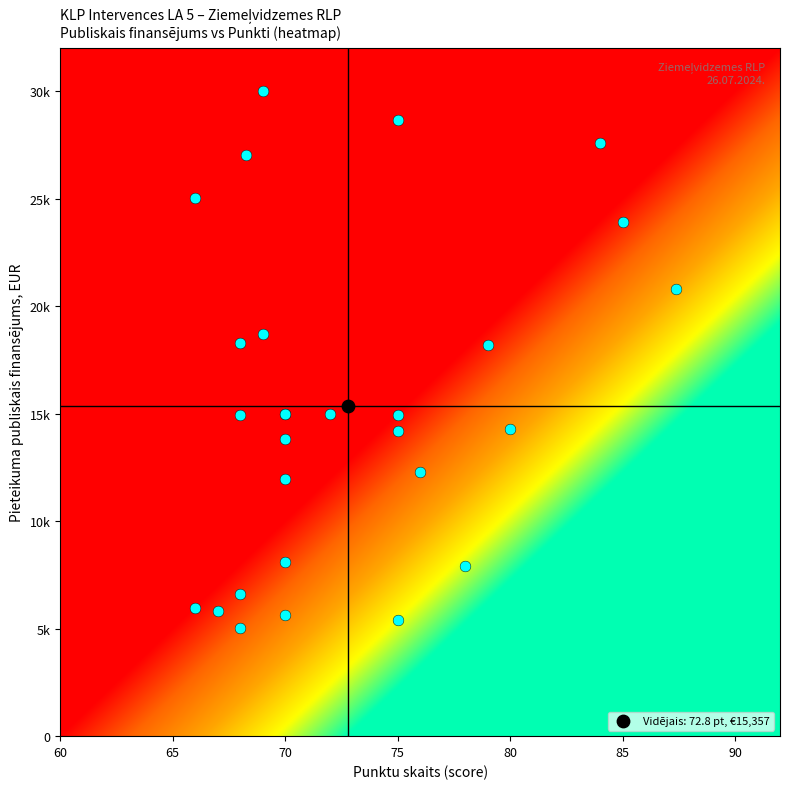

At which category is the sum across all series the highest?

20